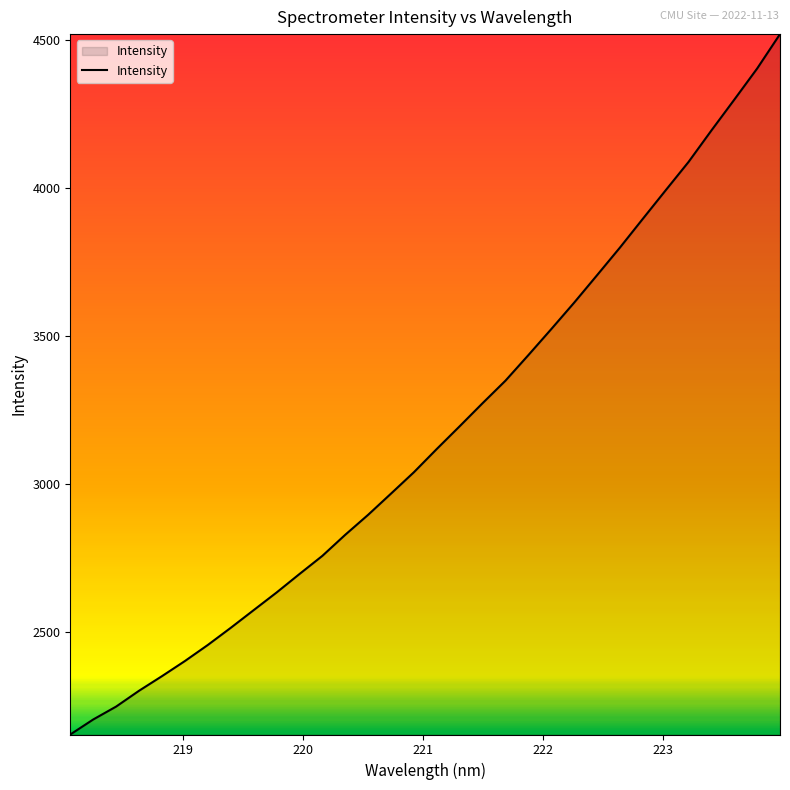

What is the difference between the maximum and minimum values?

2363.2